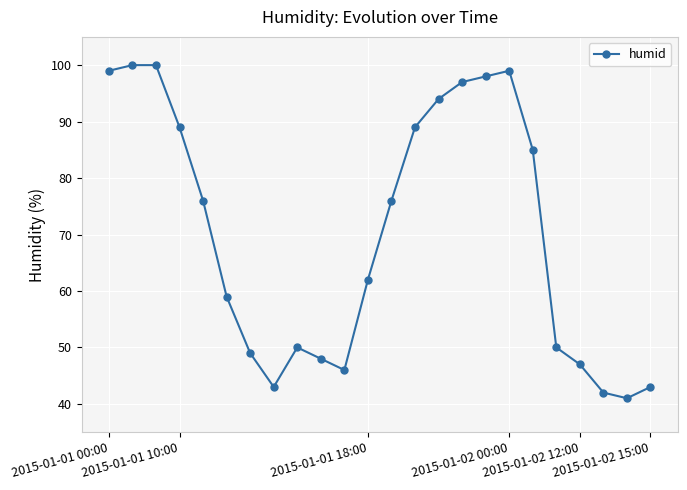

What is the smallest value displayed?

41